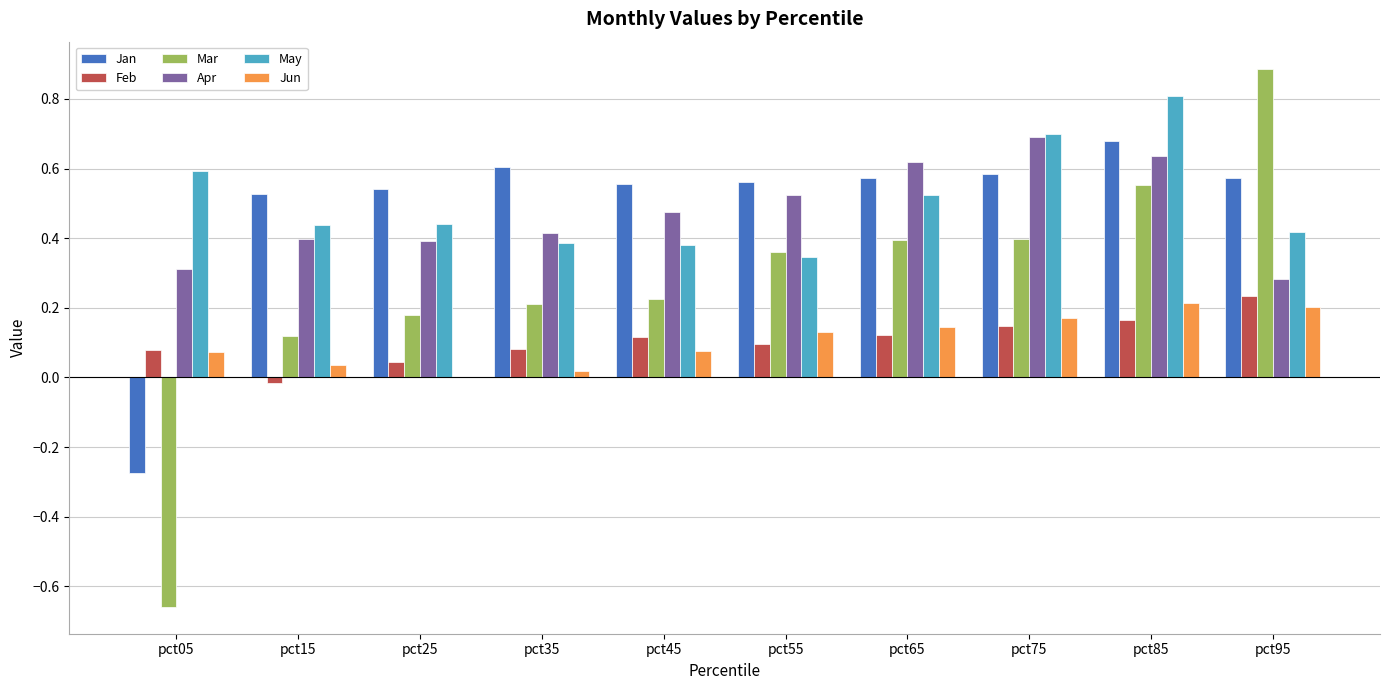

What is the total value across all series at pct55?

2.0